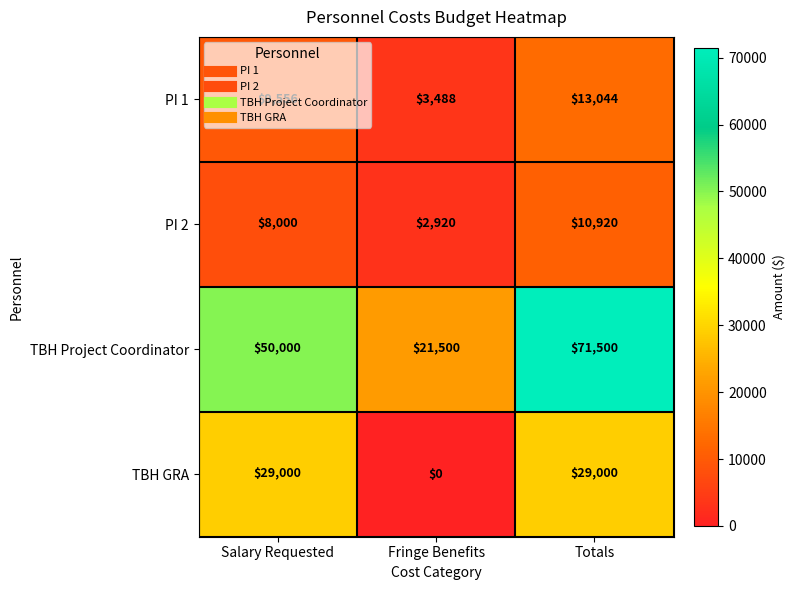

List the labels in order of PI 2 value, largest first.

Totals, Salary Requested, Fringe Benefits